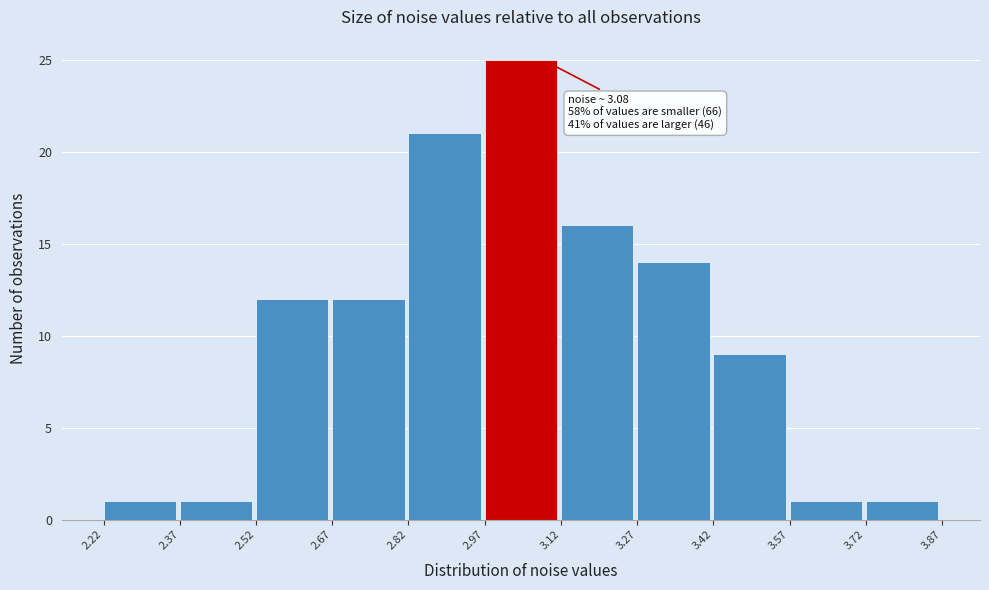

Which range on the x-axis has the tallest bar?

2.97 to 3.12